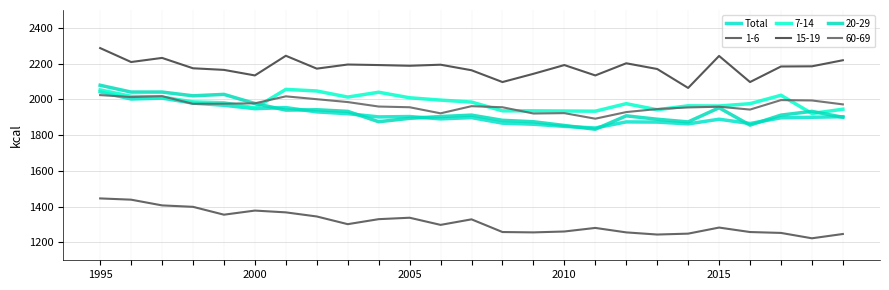

How many lines are shown in the chart?

6